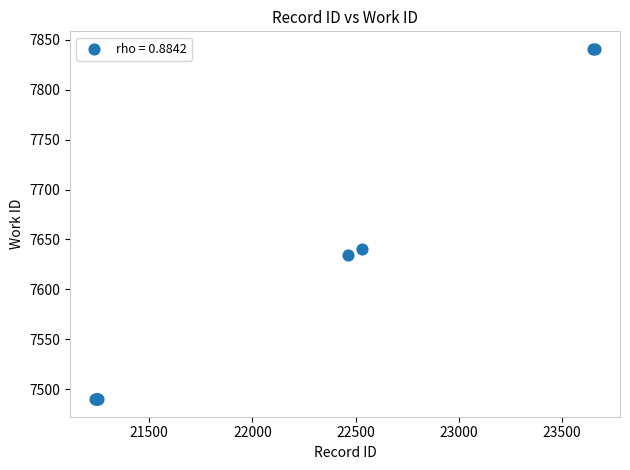

What Y value in the scatter plot is closest to 7665?

7640